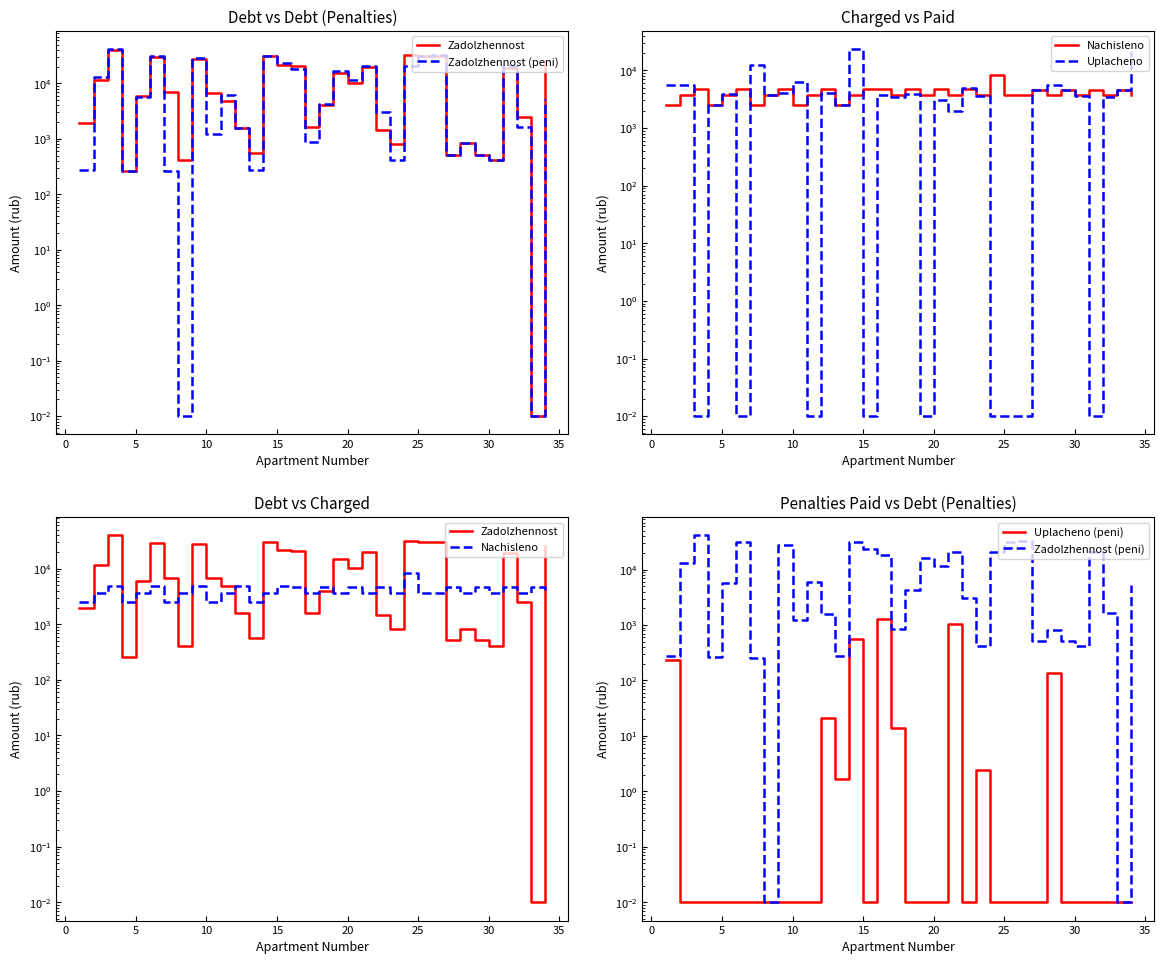

What is the difference between the second highest and second lowest values in the Uplacheno (peni) series?

1037.4